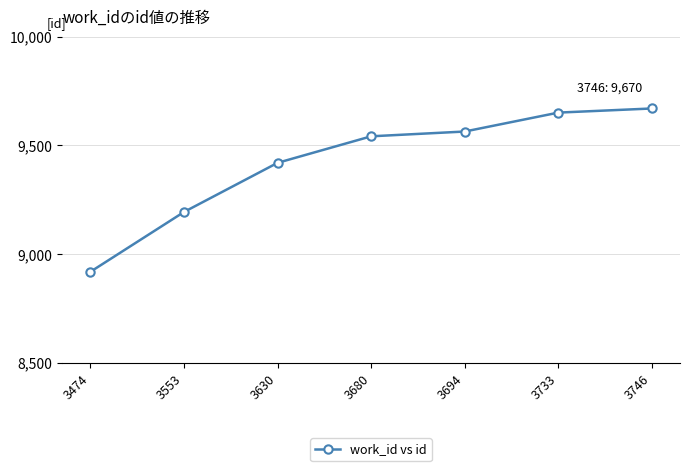

True or false: the data shows 8919 at 3474.

True